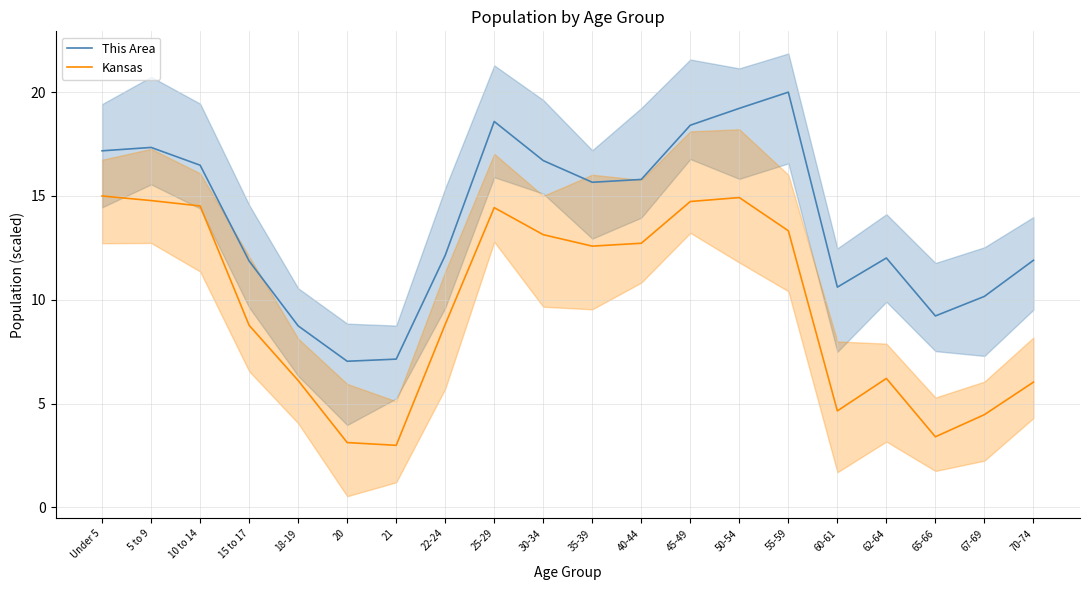

Which category has the highest value across all series?

55-59